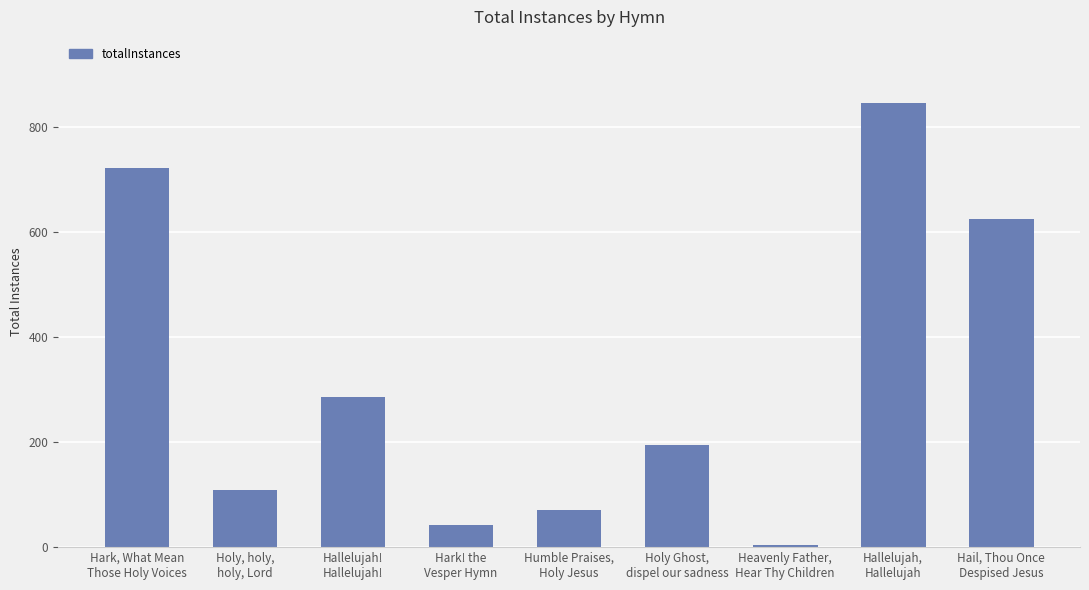

Read the value at Hail, Thou Once
Despised Jesus, to the nearest 10.

620